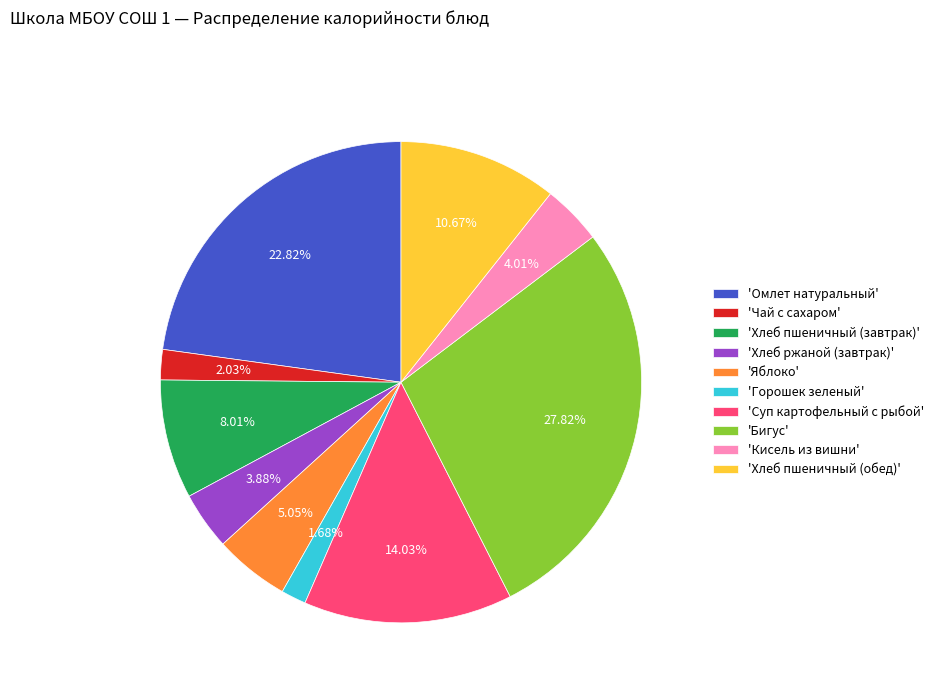

Combined, do 'Яблоко' and 'Хлеб пшеничный (обед)' account for over 50%?

No